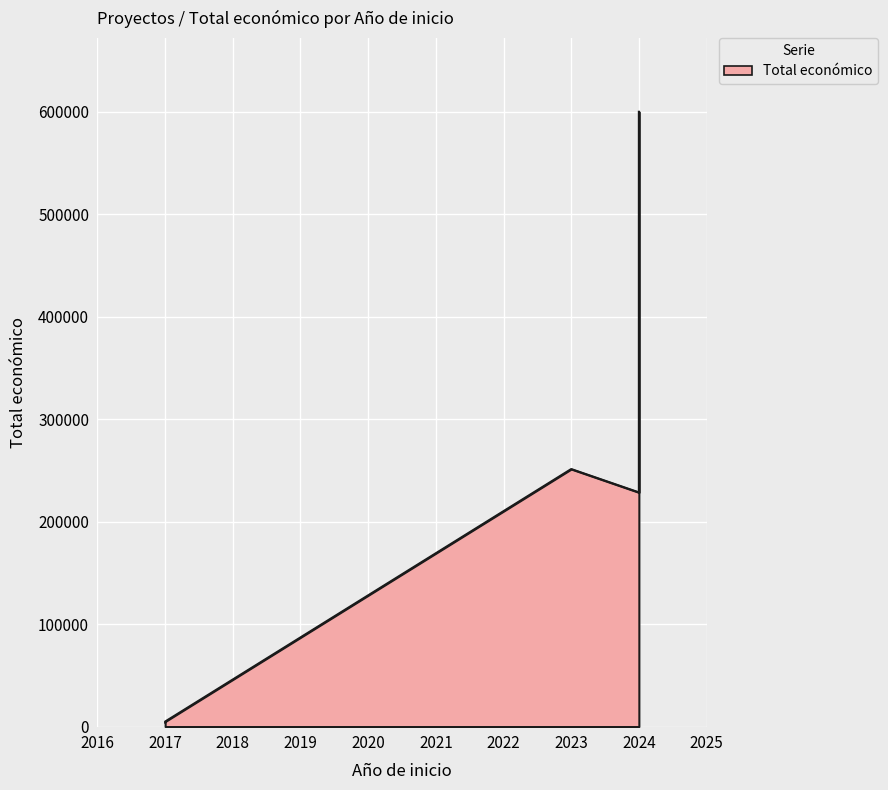

What is the difference between the values at 2017 and 2024?

595057